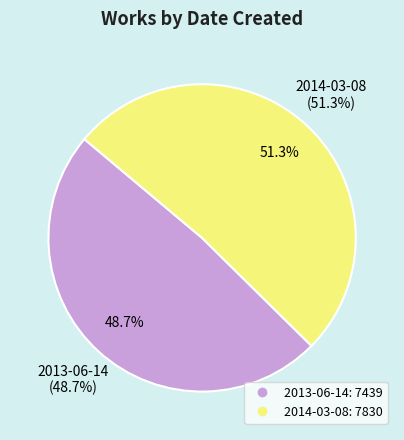

Rank the categories by value from lowest to highest.

2013-06-14, 2014-03-08